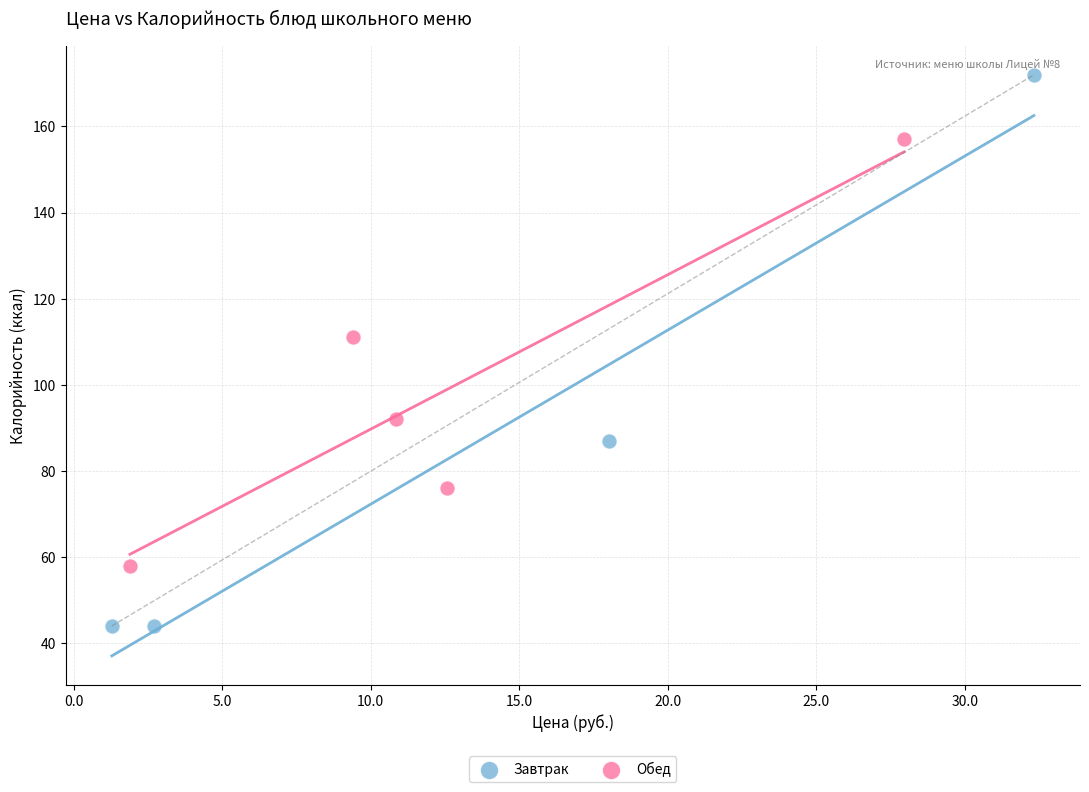

Which series has the widest spread of Y values?

Завтрак